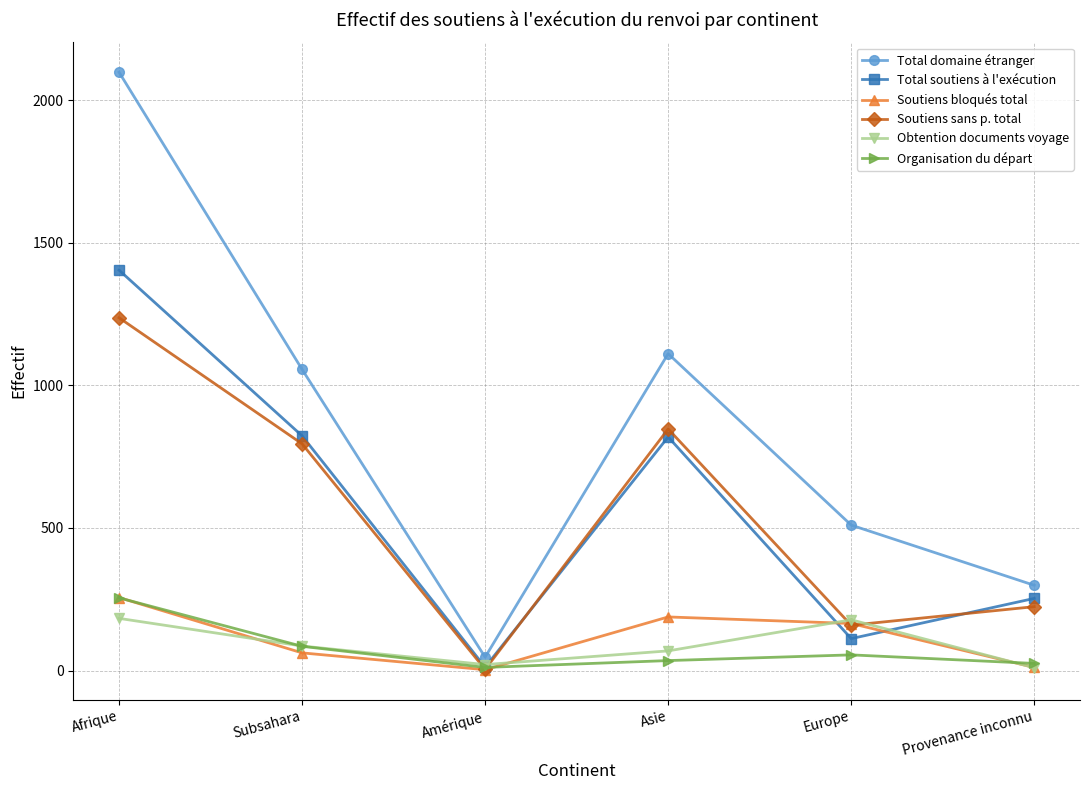

What is the difference between the highest and lowest values at Subsahara?

994